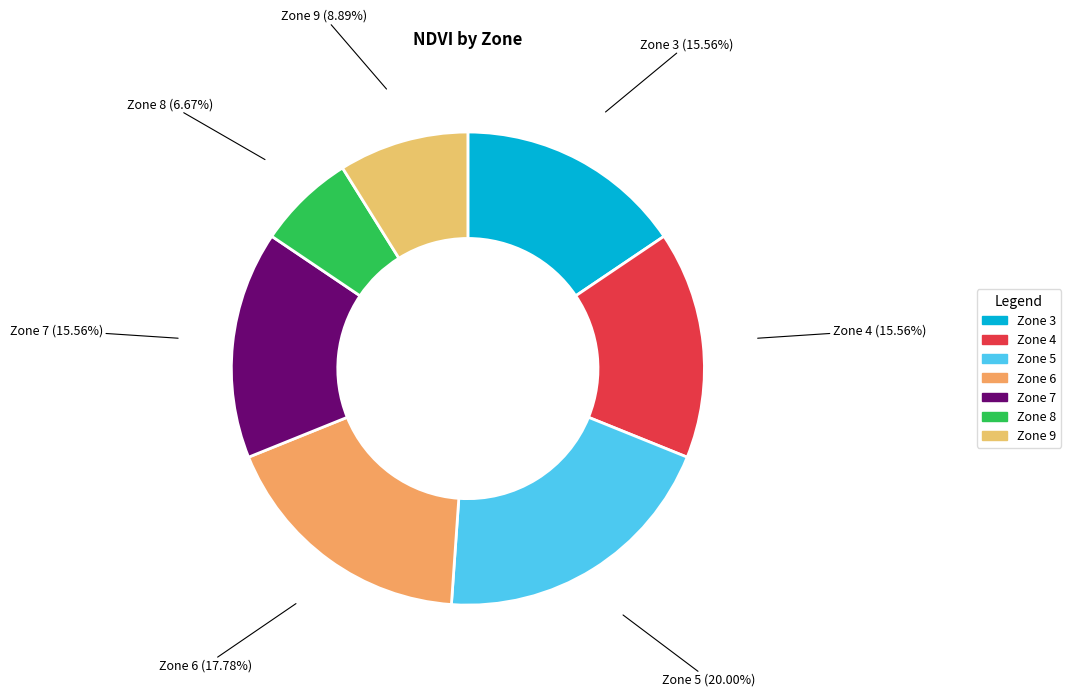

How many segments does this pie chart have?

7